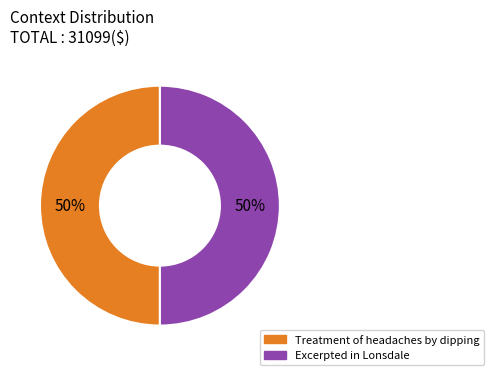

True or false: Excerpted in Lonsdale accounts for 50% of the total.

True